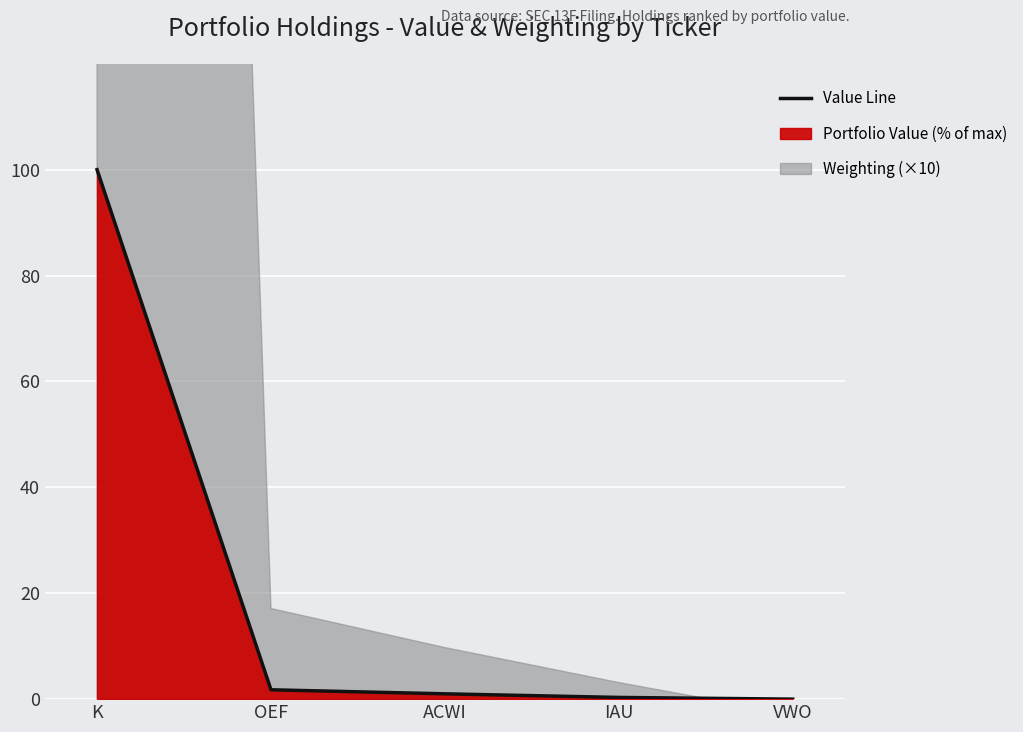

Does the chart display data point markers on the line(s)?

No